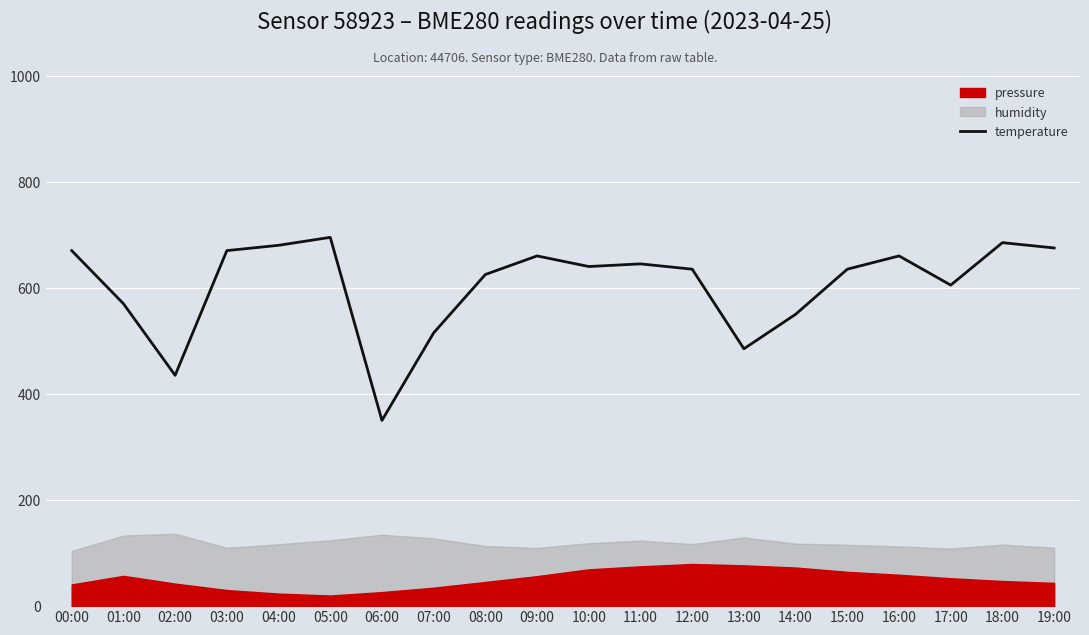

What value does the data have at 02:00?

435.0